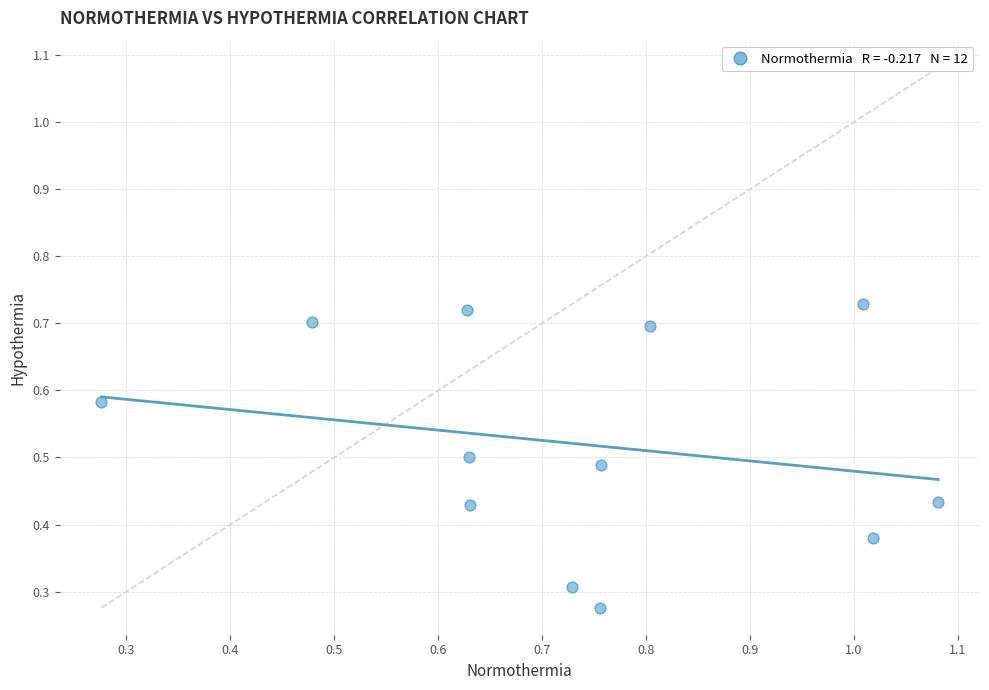

What is the range of X values (max minus min)?

0.8